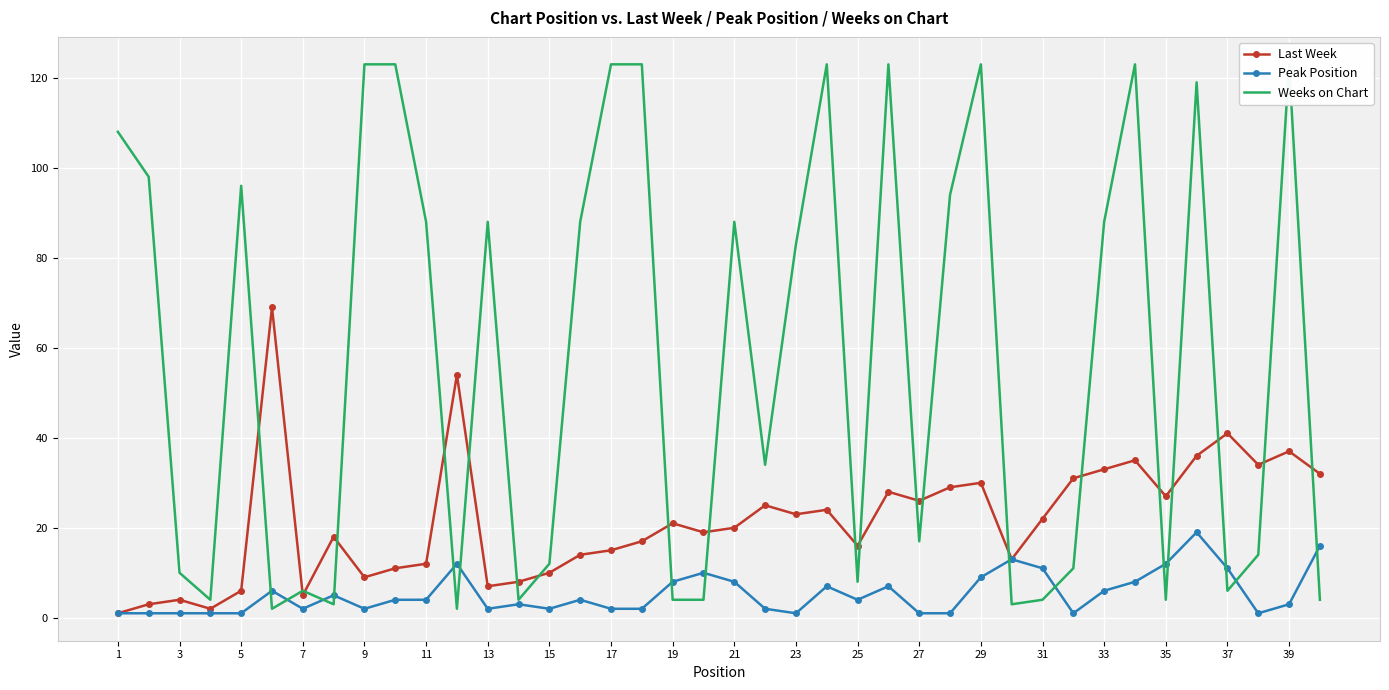

The Last Week series shows 30 at 29. True or false?

True